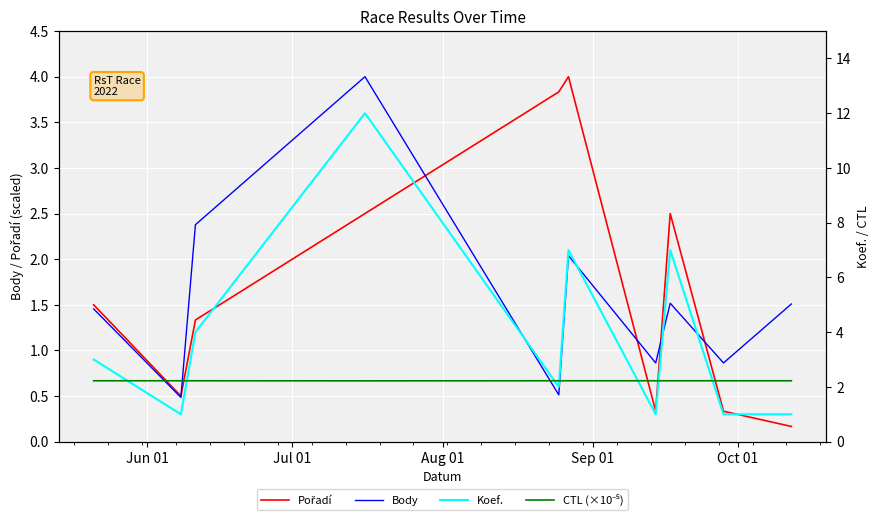

What is the maximum value for Body?

4.0